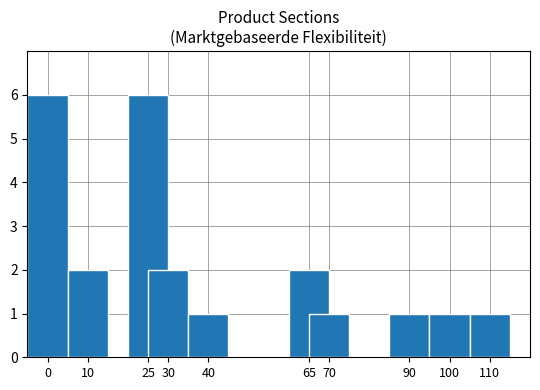

What is the greatest value displayed?

6